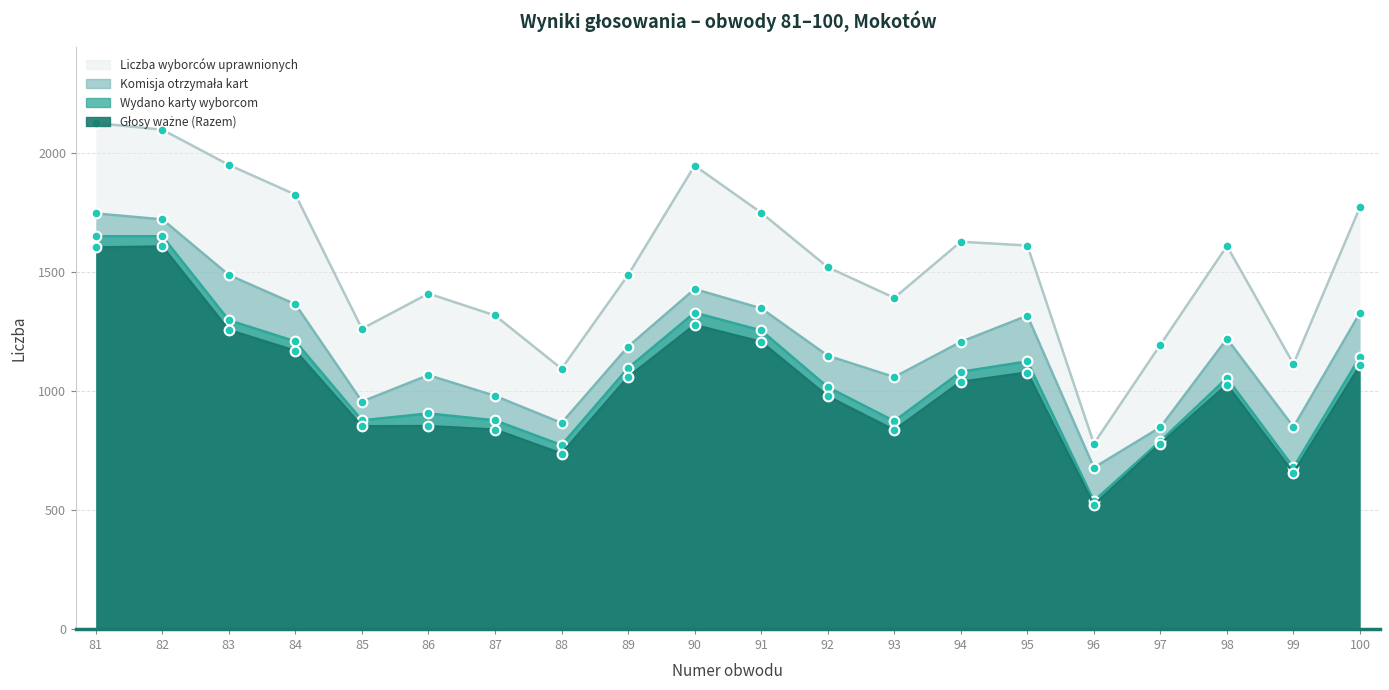

Rank the categories by Wydano karty wyborcom value from lowest to highest.

96, 99, 88, 97, 93, 85, 87, 86, 92, 98, 94, 89, 95, 100, 84, 91, 83, 90, 81, 82